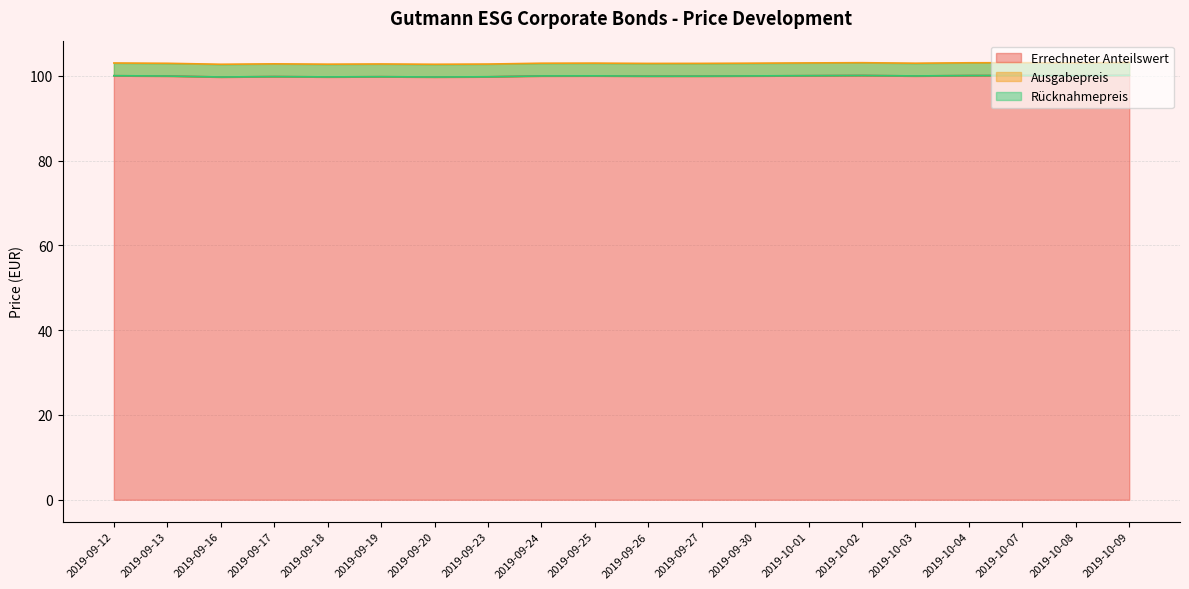

What is the value of the Ausgabepreis point at the 3rd from the left?

102.7